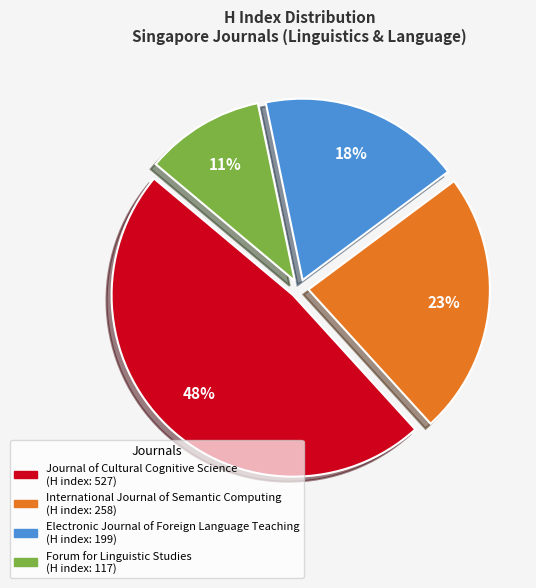

Rank the categories by value from highest to lowest.

Journal of Cultural Cognitive Science, International Journal of Semantic Computing, Electronic Journal of Foreign Language Teaching, Forum for Linguistic Studies